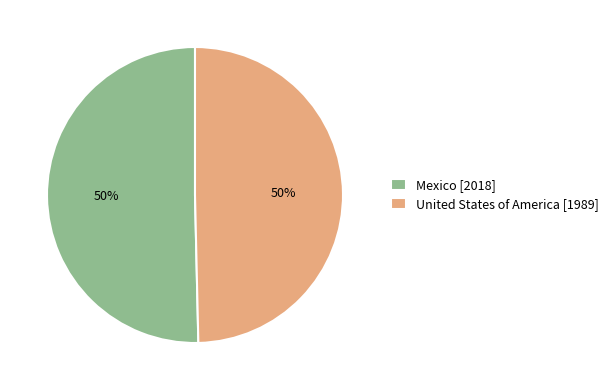

What is the ratio of the value at Mexico to the value at United States of America?

1.0